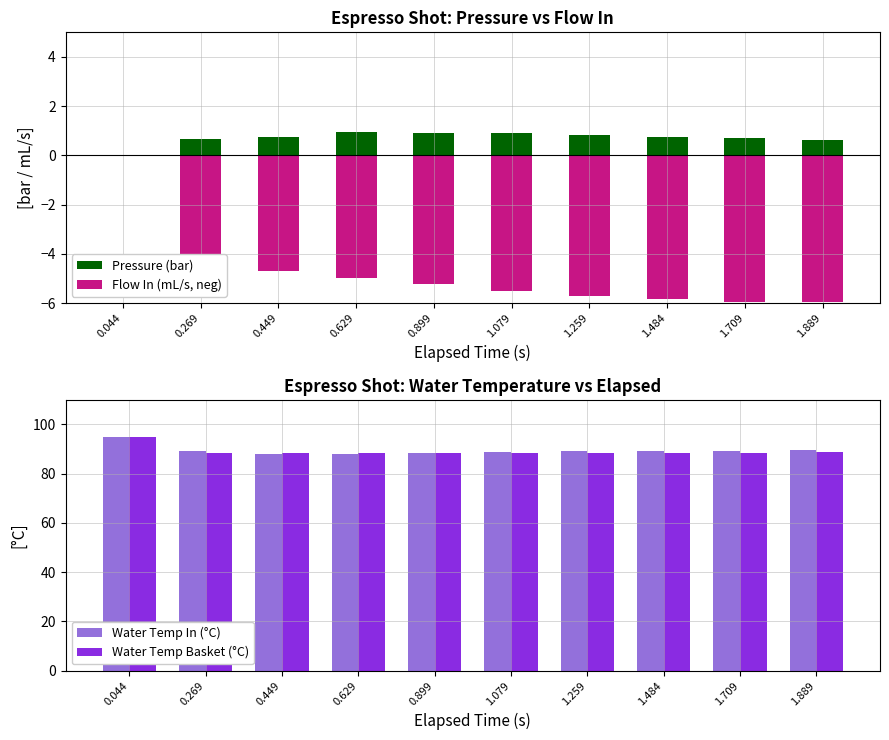

What are all the series names shown in the legend?

Pressure (bar), Flow In (mL/s, neg), Water Temp In (°C), Water Temp Basket (°C)